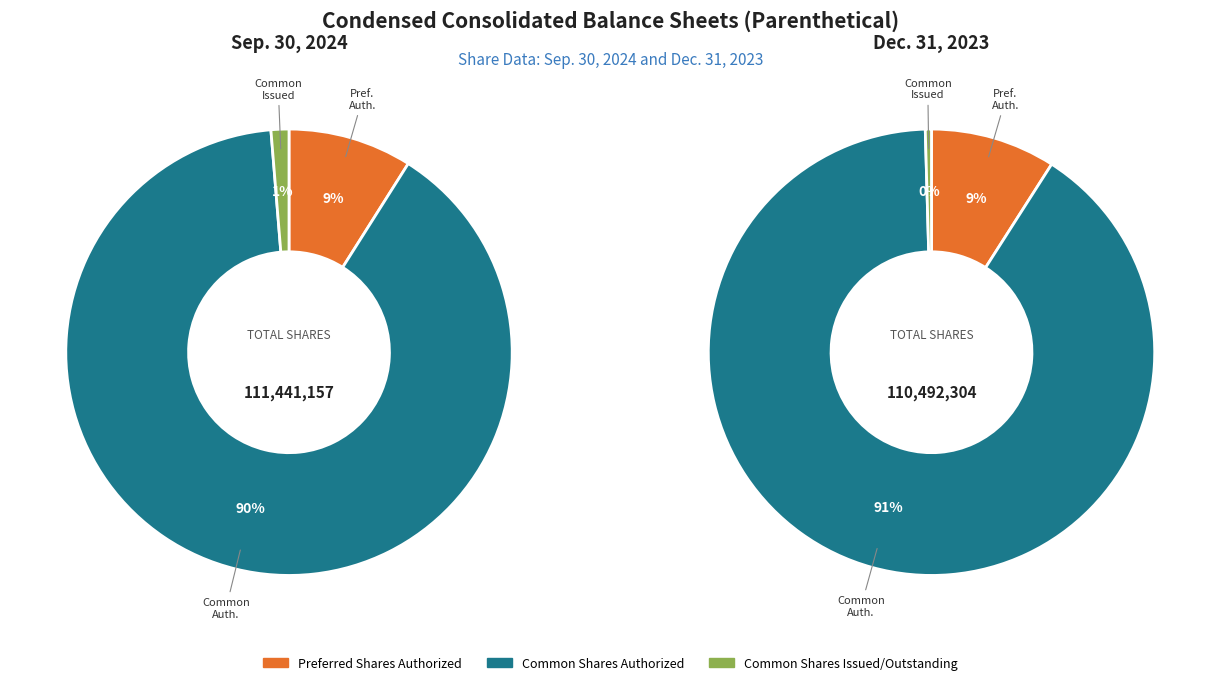

How many segments does this pie chart have?

3